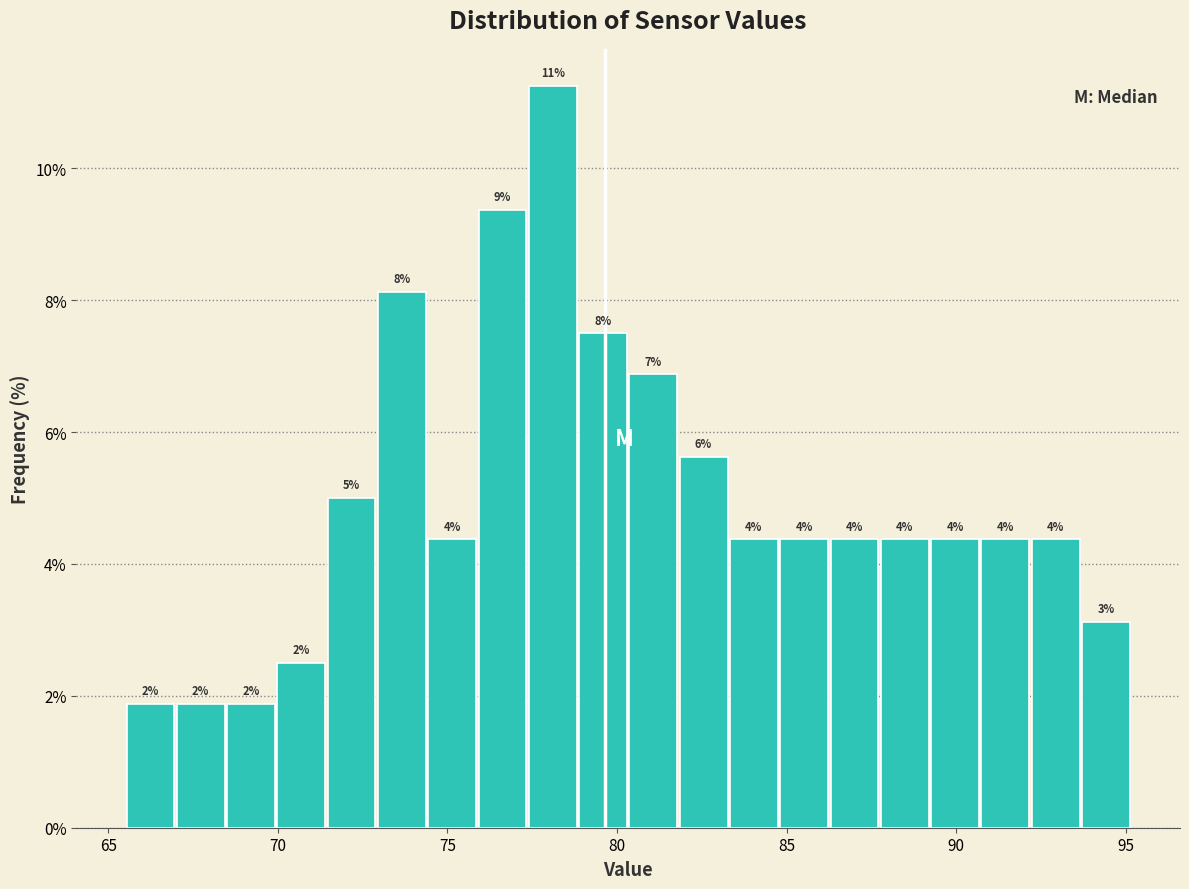

Around what value on the x-axis is the tallest bar? Give the approximate position of its centre, as read against the axis.

78.0